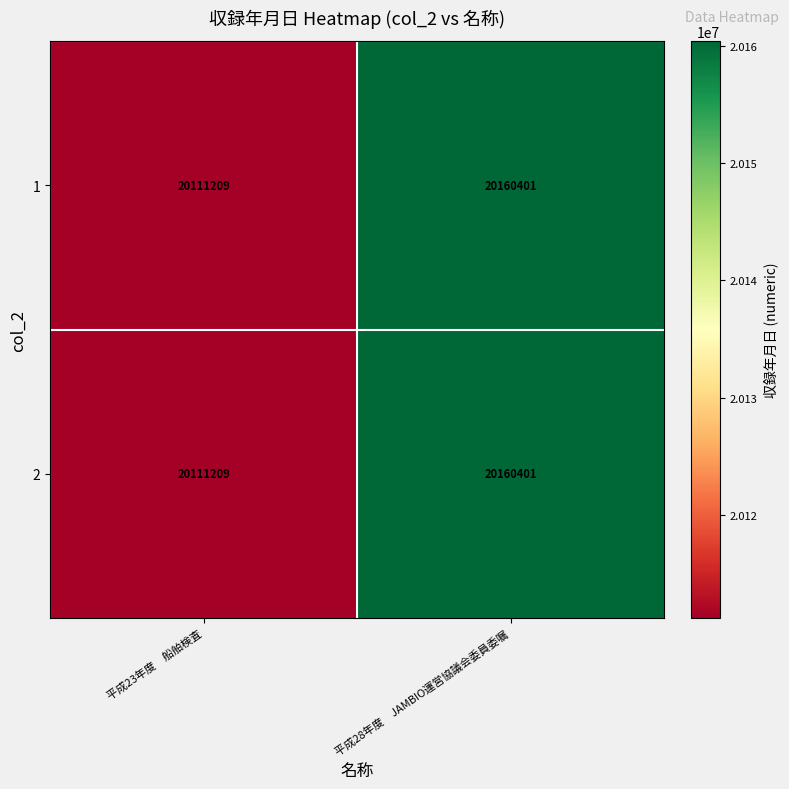

How many distinct data groups are displayed?

2